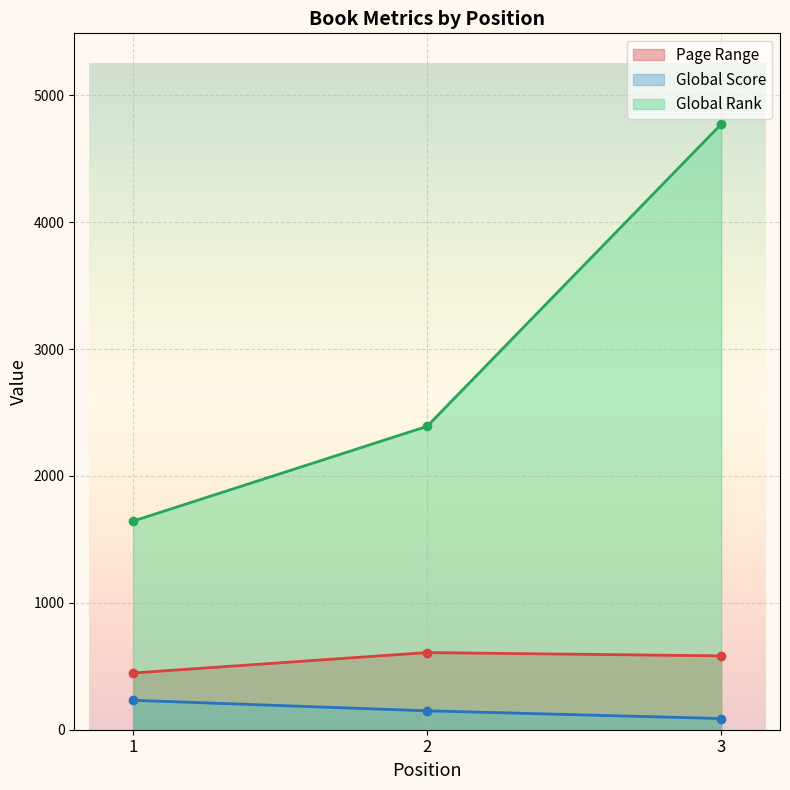

Rank the series at 1 from highest to lowest value.

Global Rank, Page Range, Global Score